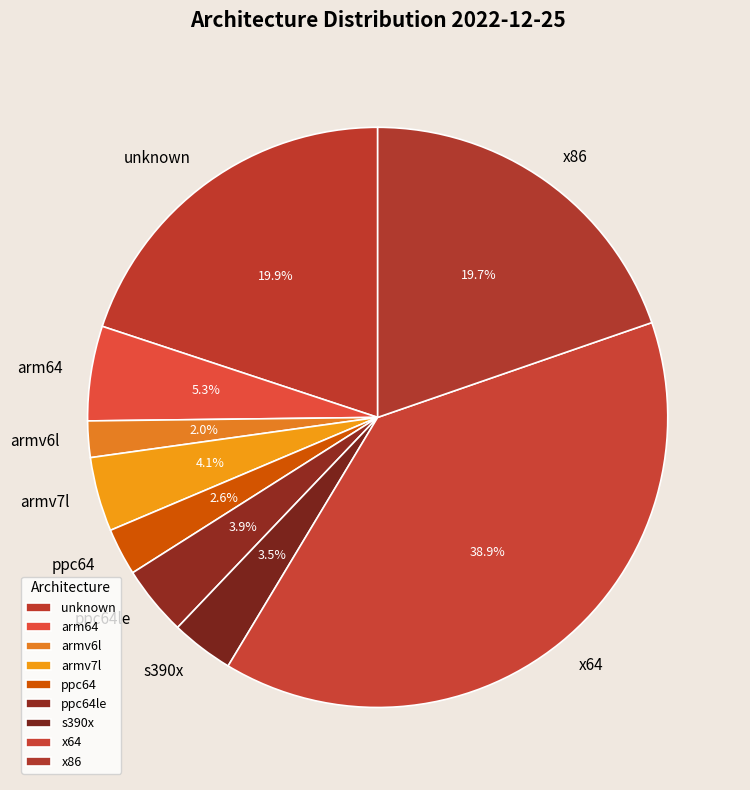

Which category has the smallest portion of the pie?

armv6l